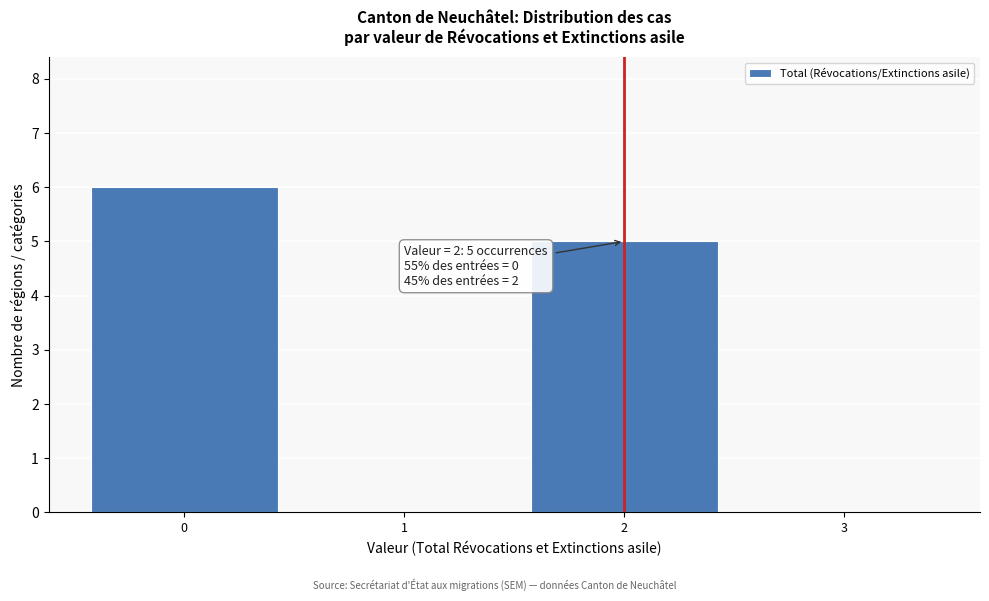

Which range on the x-axis has the tallest bar?

-0.5 to 0.5